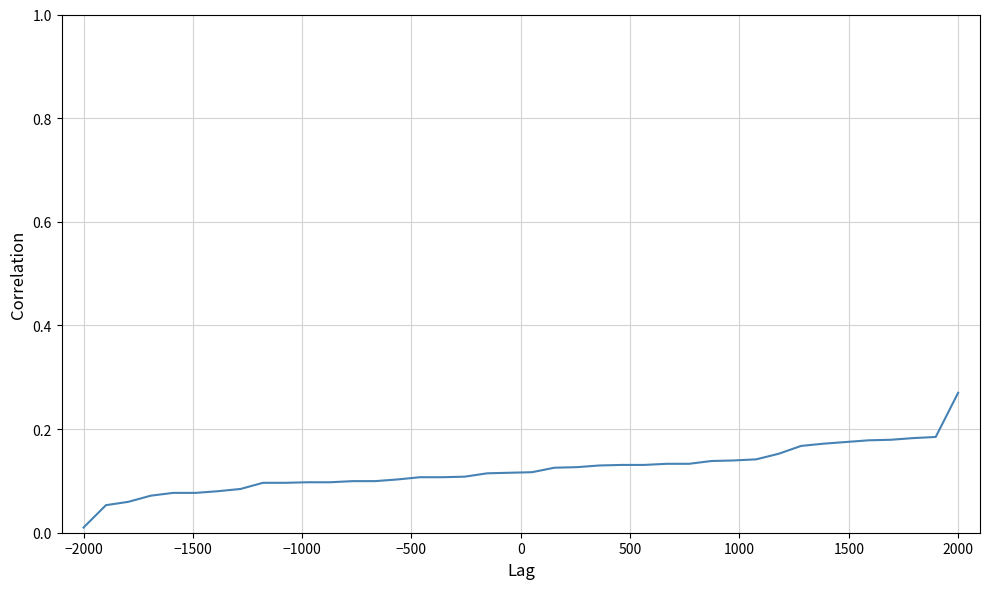

Count the number of categories in the chart.

40